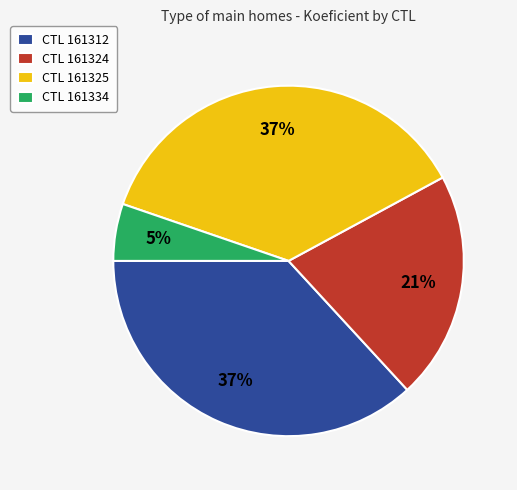

The CTL 161324 slice represents 21% of the pie. True or false?

True